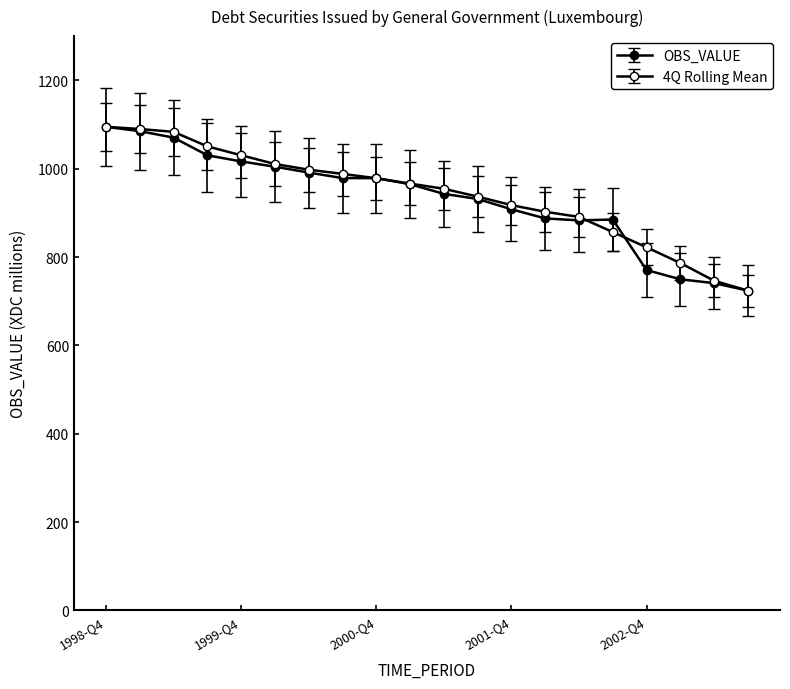

Reading left to right, what are all the values shown in this chart?

1998-Q4=1094.7	1999-Q1=1084.8	1999-Q2=1070.2	1999-Q3=1030.2	1999-Q4=1016.4	2000-Q1=1004.4	2000-Q2=991.1	2000-Q3=978.6	2000-Q4=978.5	2001-Q1=964.7	2001-Q2=942.9	2001-Q3=931.4	2001-Q4=908.0	2002-Q1=887.3	2002-Q2=882.9	2002-Q3=884.9	2002-Q4=770.5	2003-Q1=749.6	2003-Q2=740.9	2003-Q3=723.9